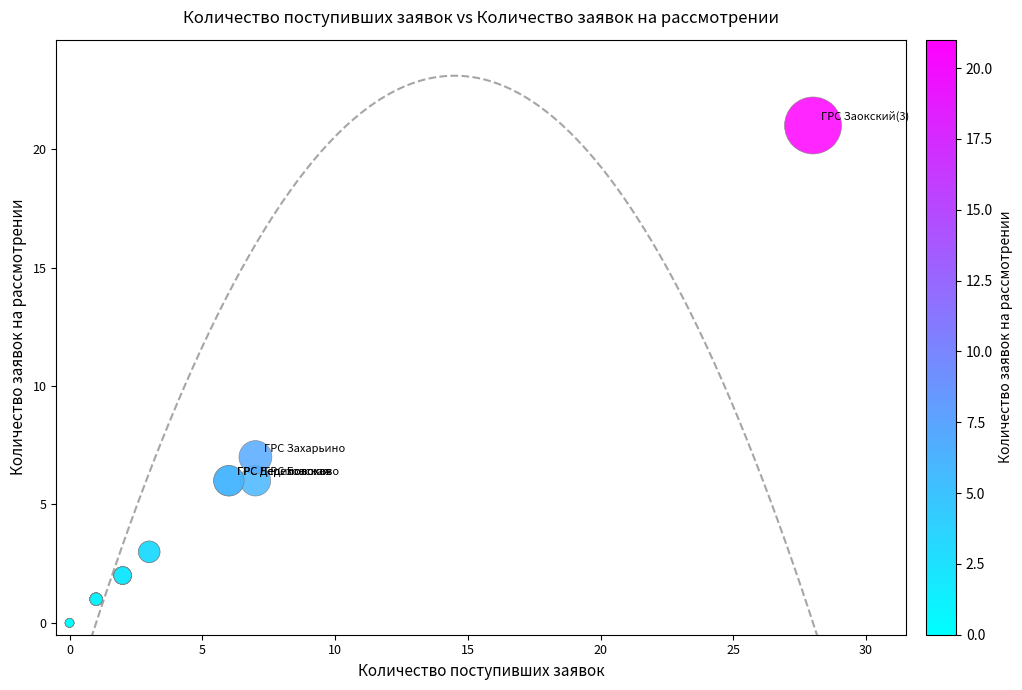

What Y value in the scatter plot is closest to 10?

7